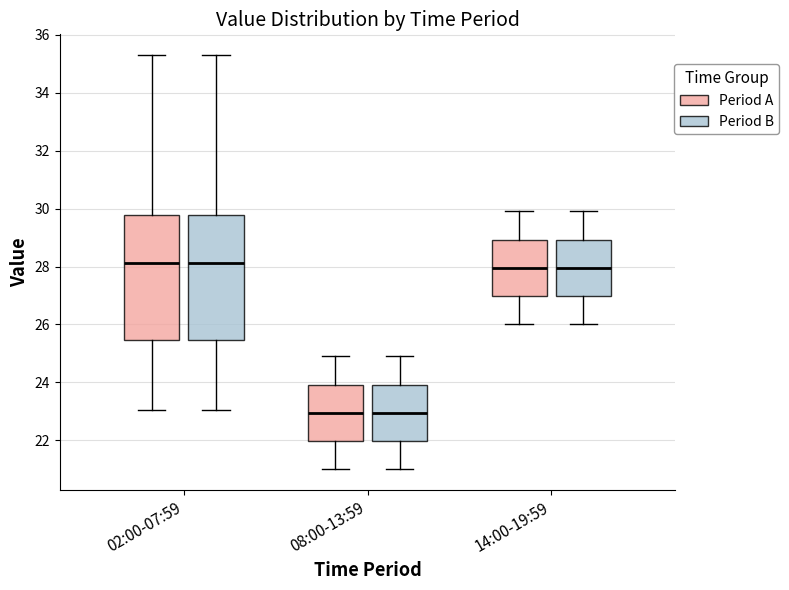

Reading left to right, read every box against the y-axis: the position of its median line, the range the box covers, and the ends of its whiskers. The values are not printed on the chart, so give them approximately, as read against the axis.

02:00-07:59 (Period A): median 28.2, box 25.4 to 29.8, whiskers 23.0 to 35.4
02:00-07:59 (Period B): median 28.2, box 25.4 to 29.8, whiskers 23.0 to 35.4
08:00-13:59 (Period A): median 23.0, box 22.0 to 24.0, whiskers 21.0 to 25.0
08:00-13:59 (Period B): median 23.0, box 22.0 to 24.0, whiskers 21.0 to 25.0
14:00-19:59 (Period A): median 28.0, box 27.0 to 29.0, whiskers 26.0 to 30.0
14:00-19:59 (Period B): median 28.0, box 27.0 to 29.0, whiskers 26.0 to 30.0